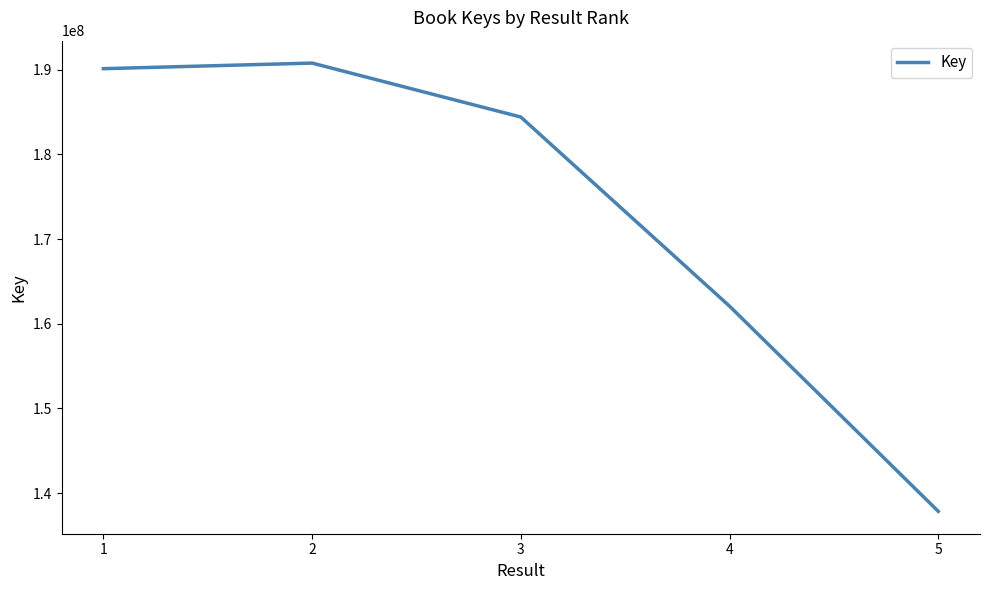

The chart shows a value of 184420972 at 3. True or false?

True